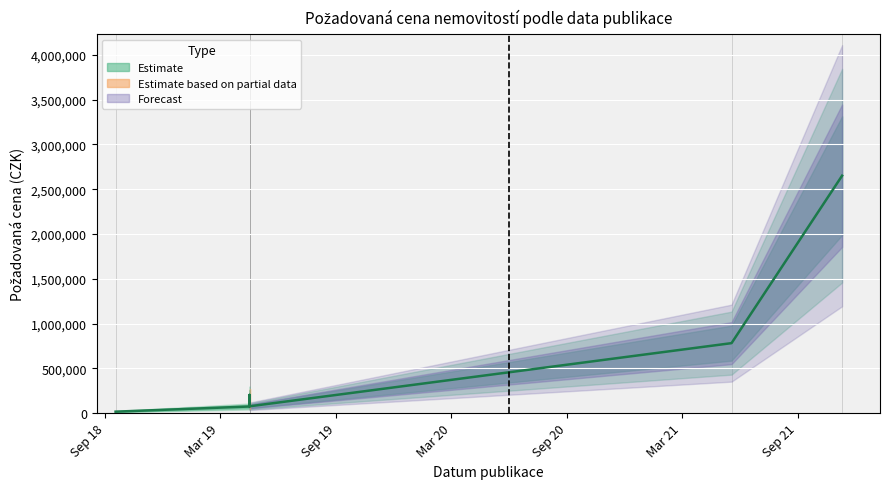

What is the smallest value displayed?

16380